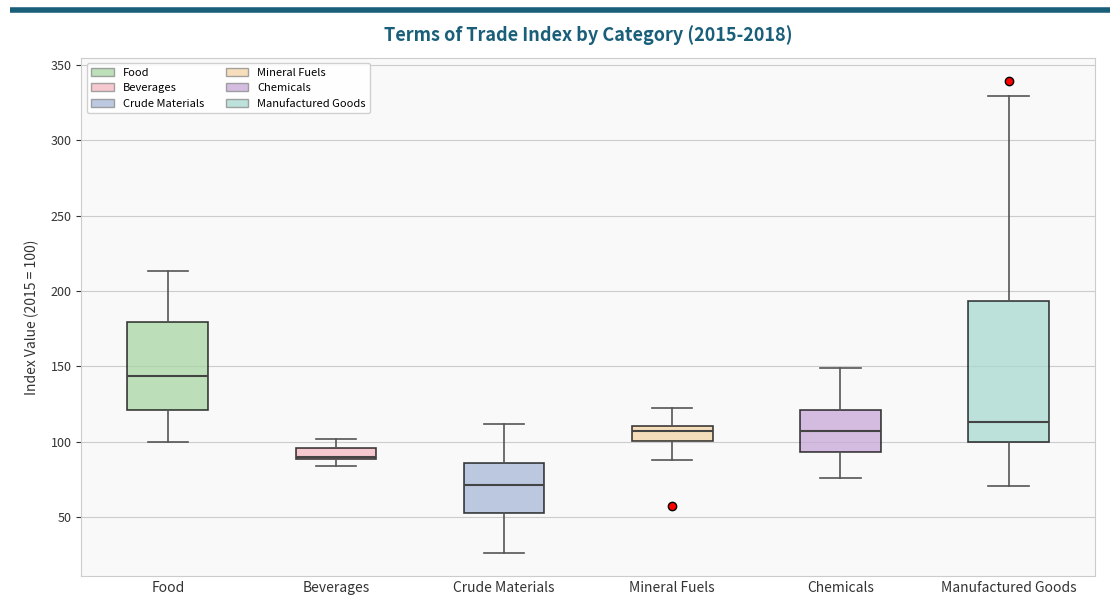

Where is the lower edge of the box for Beverages on the y-axis? The values are not printed on the chart, so give them approximately, as read against the axis.

90